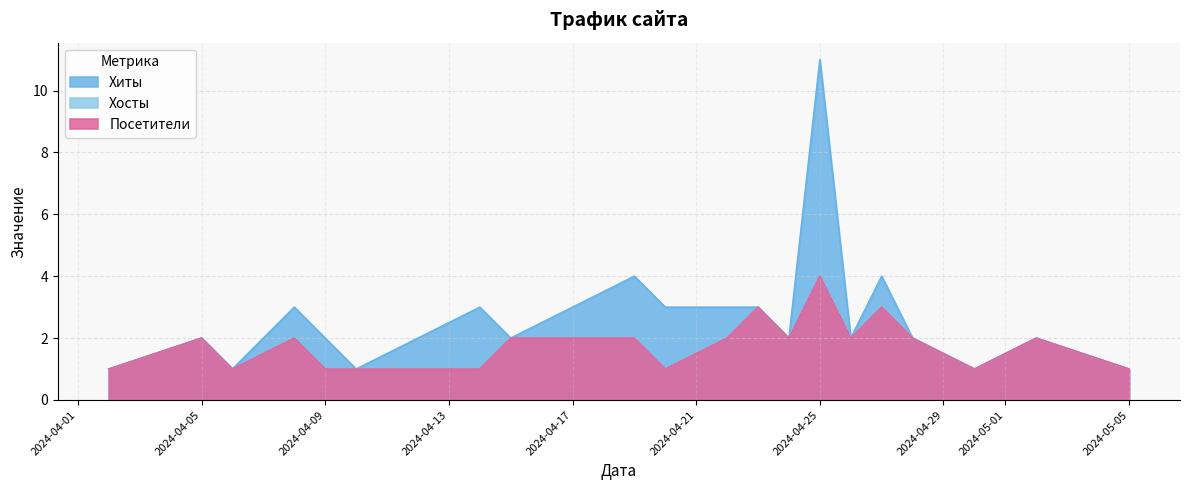

Does the chart have visible grid lines?

Yes